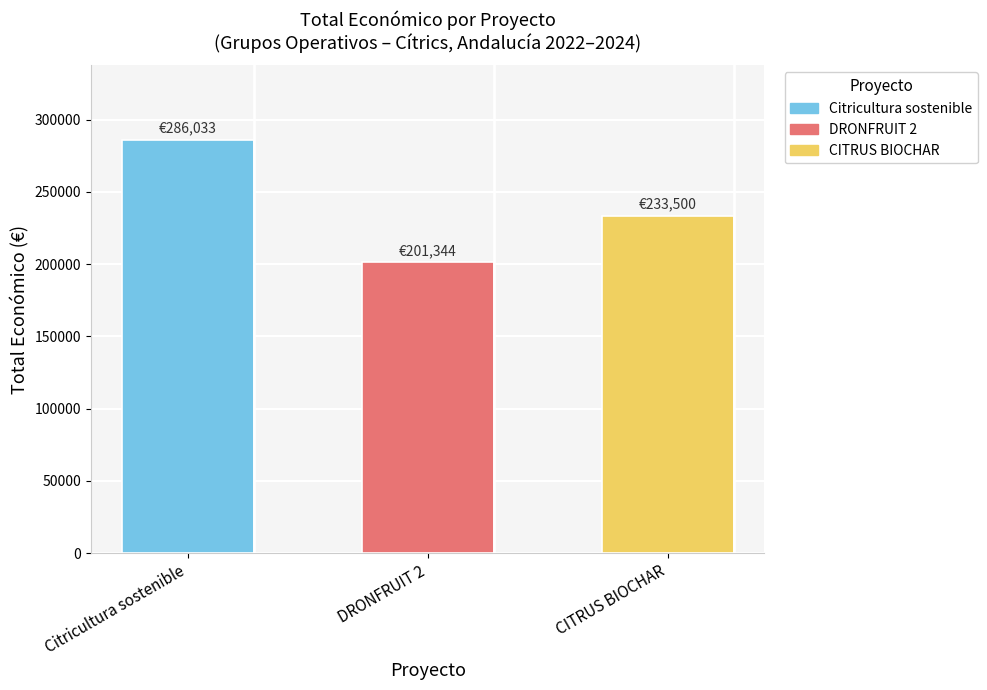

Approximately how many times larger is the value at DRONFRUIT 2 compared to Citricultura sostenible?

0.7